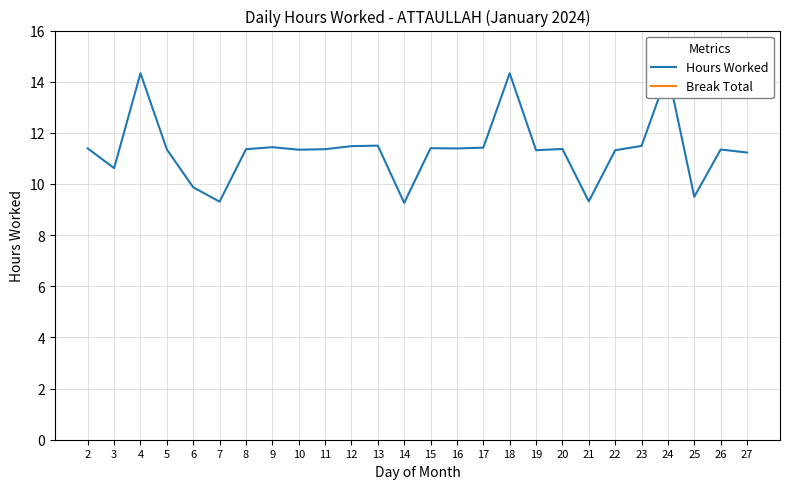

True or false: Break Total and Hours Worked cross at least once.

False